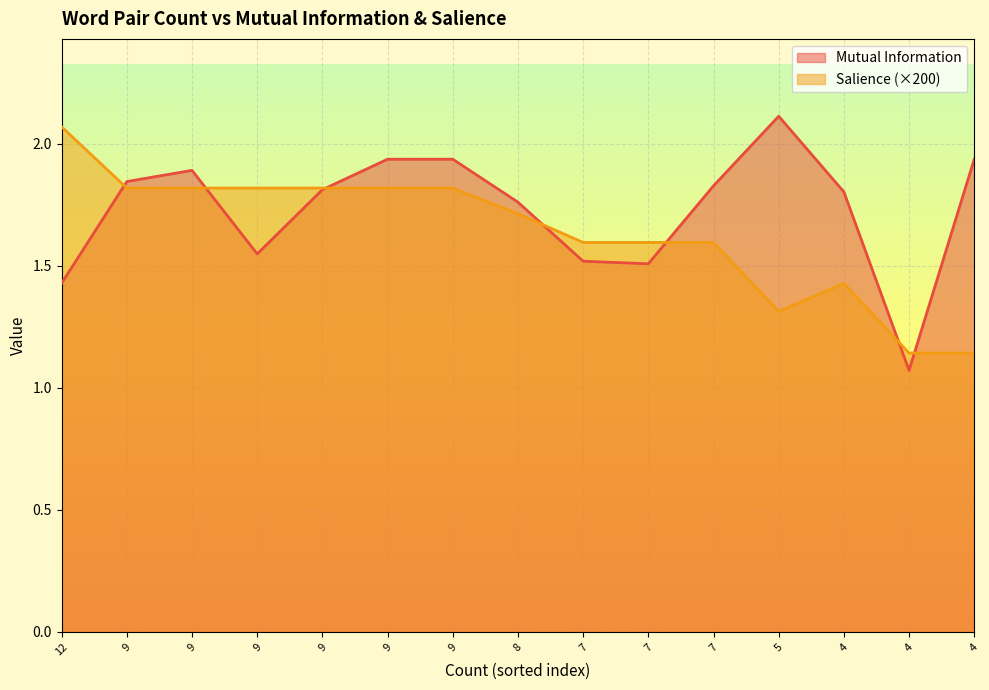

What is the sum of all Mutual Information values?

25.9